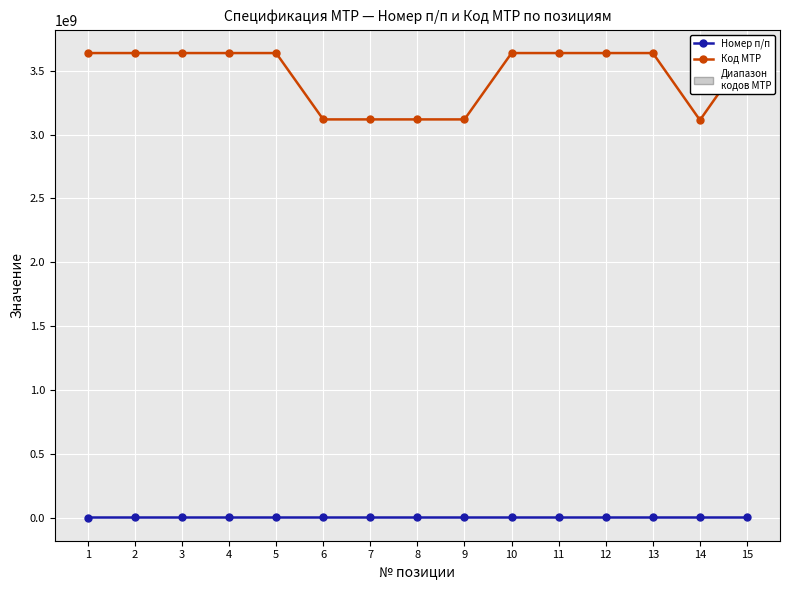

What is the spread (max minus min) of values at 4?

3638724359